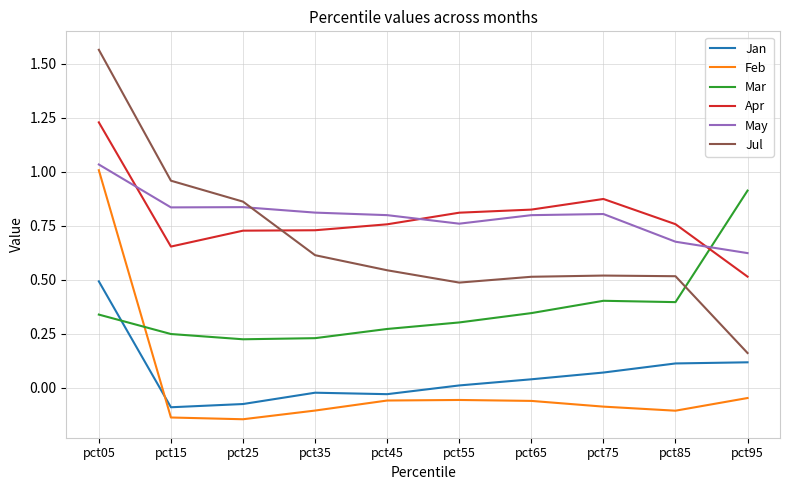

What is the spread (max minus min) of values at pct15?

1.1